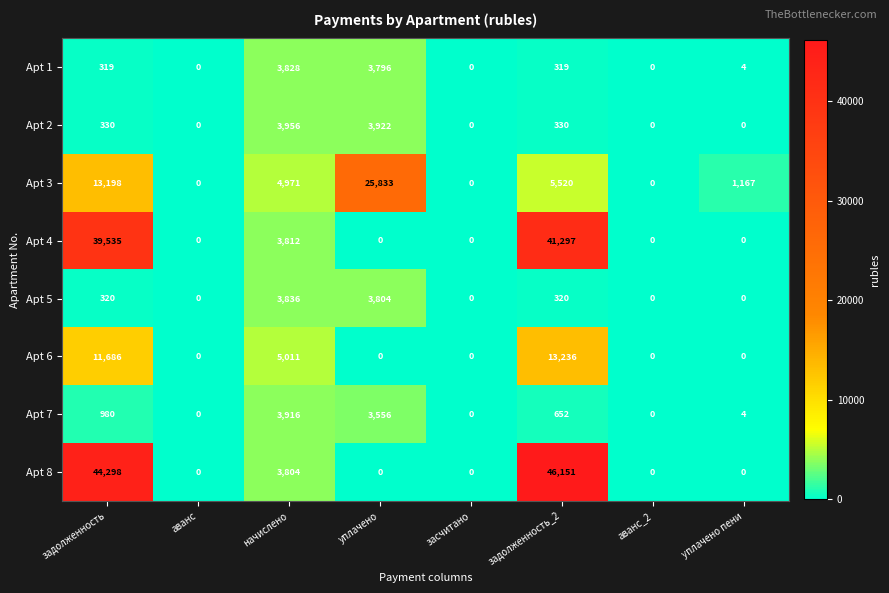

Which series has the largest total across all categories?

Apt 8